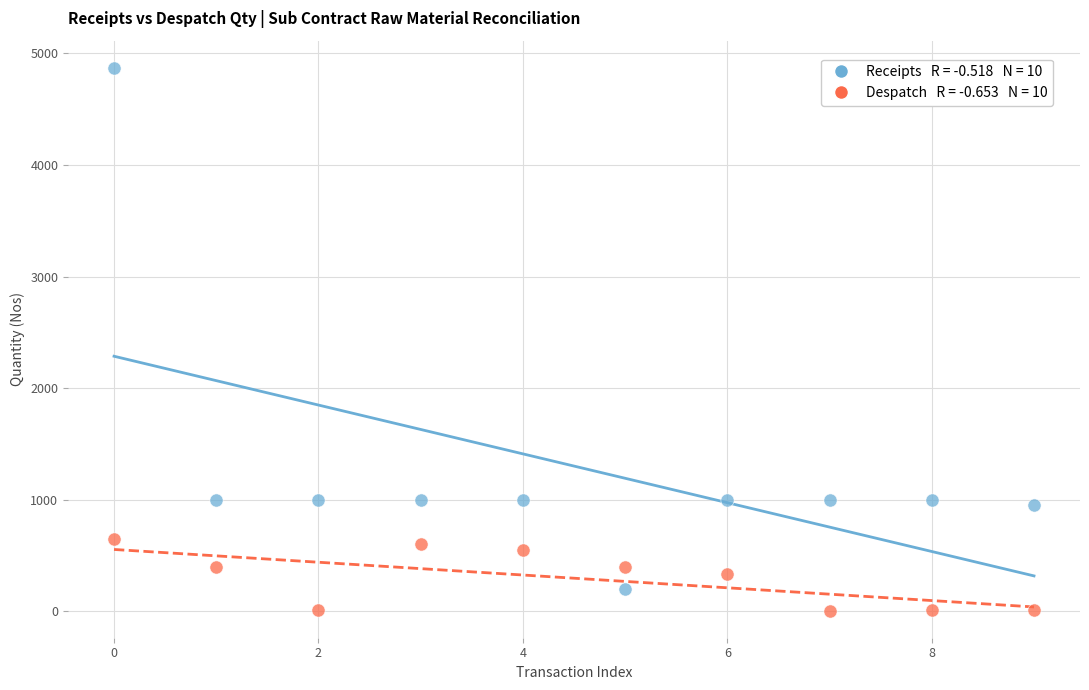

Across all data points, what is the range of Y values (max minus min)?

4862